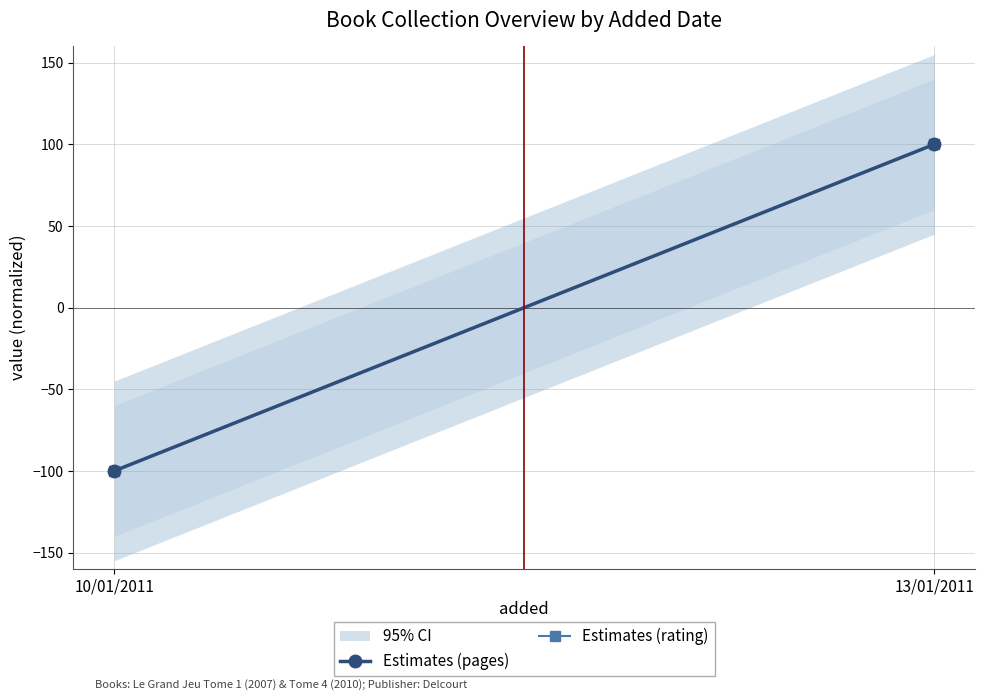

True or false: Estimates (rating) has a value of -65 at 10/01/2011.

False